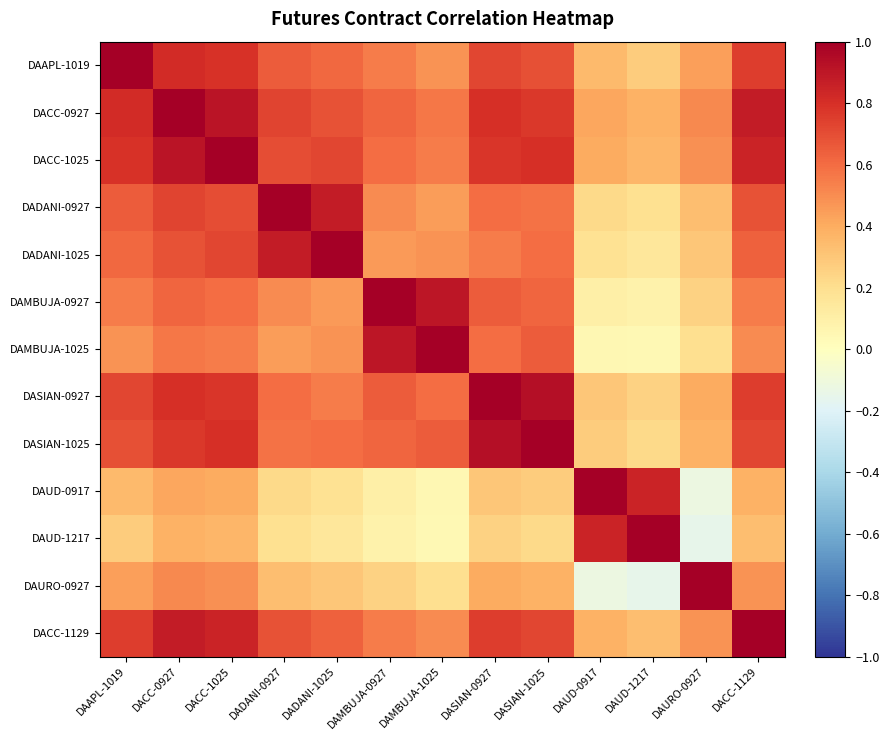

What is the maximum value shown in the chart?

1.0